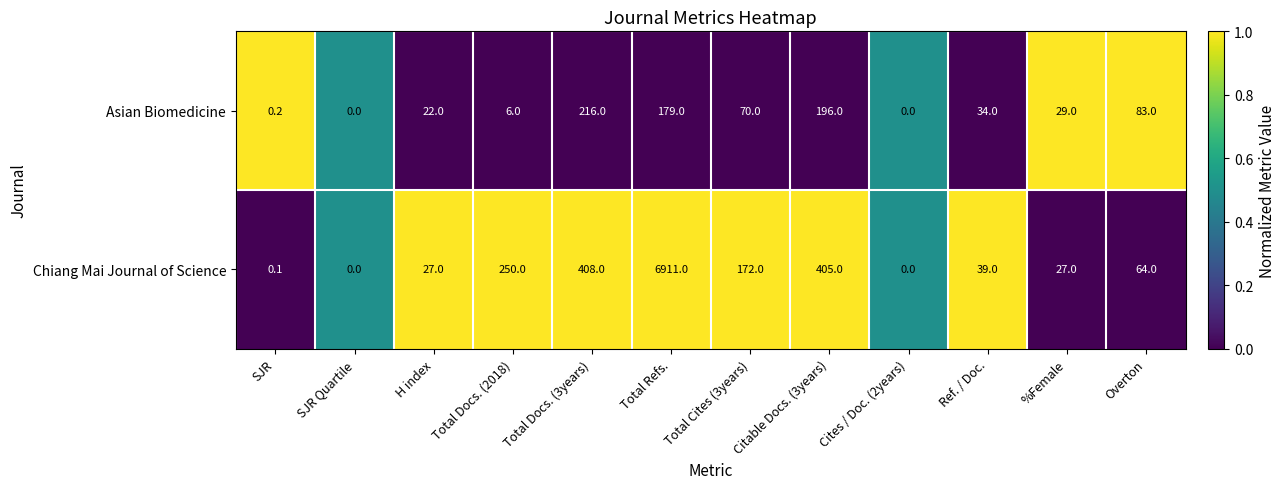

Rank the series by their average value, from highest to lowest.

Chiang Mai Journal of Science, Asian Biomedicine